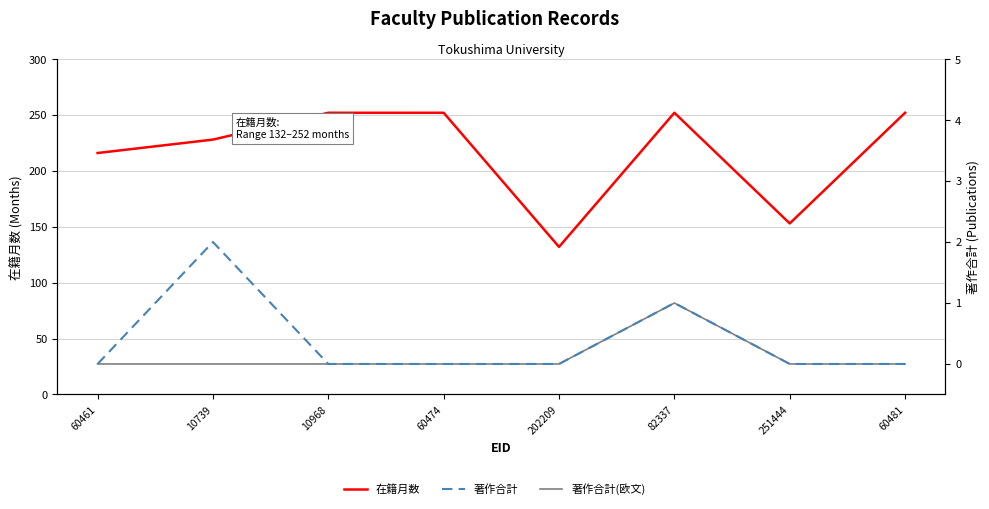

How many data points does each series have?

8